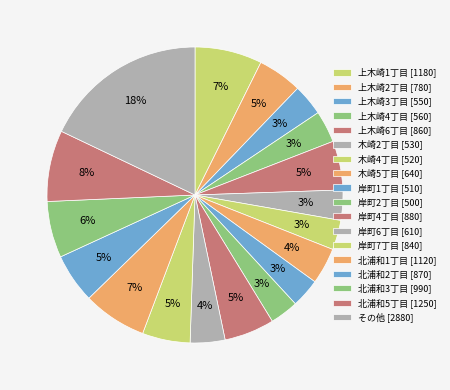

Count the number of slices in the pie.

18